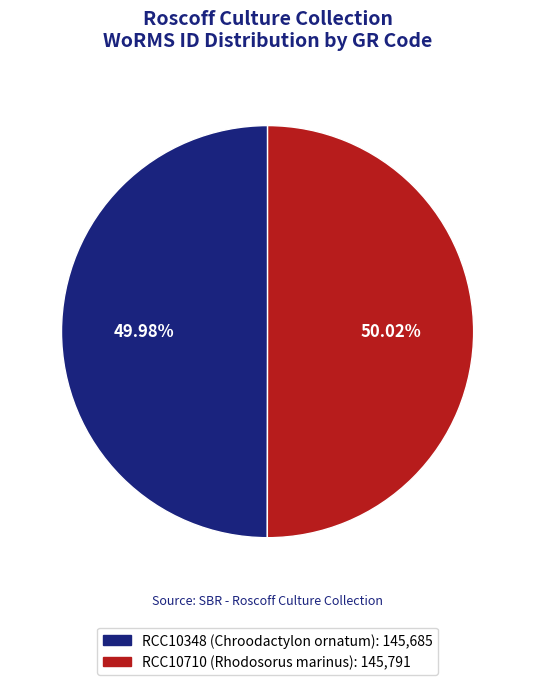

Count the number of slices in the pie.

2